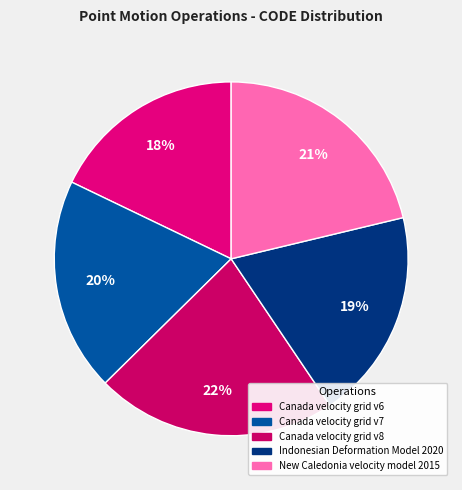

Is it true that Indonesian Deformation Model 2020 is 27% of the pie?

False